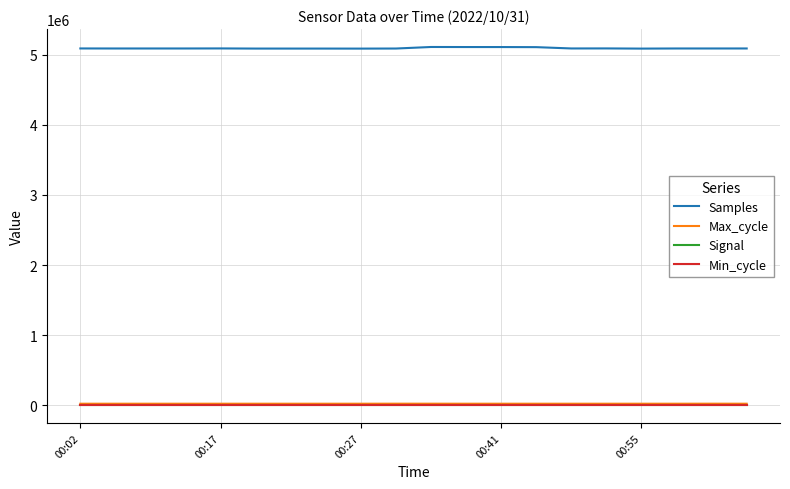

True or false: Samples and Max_cycle intersect in this chart.

False